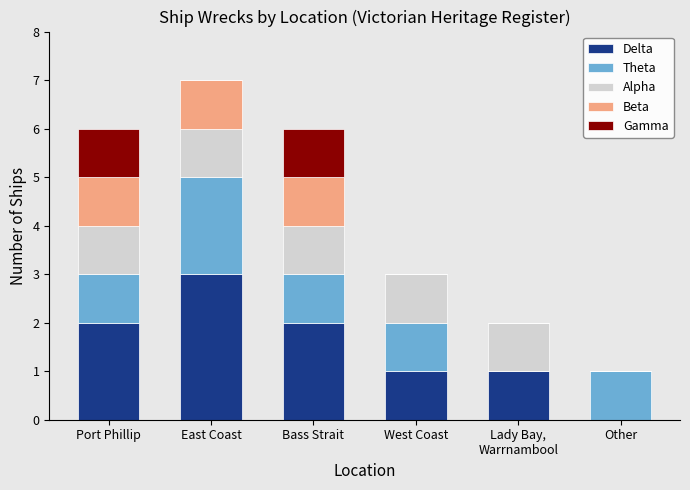

The value of Delta at West Coast is 1. True or false?

True